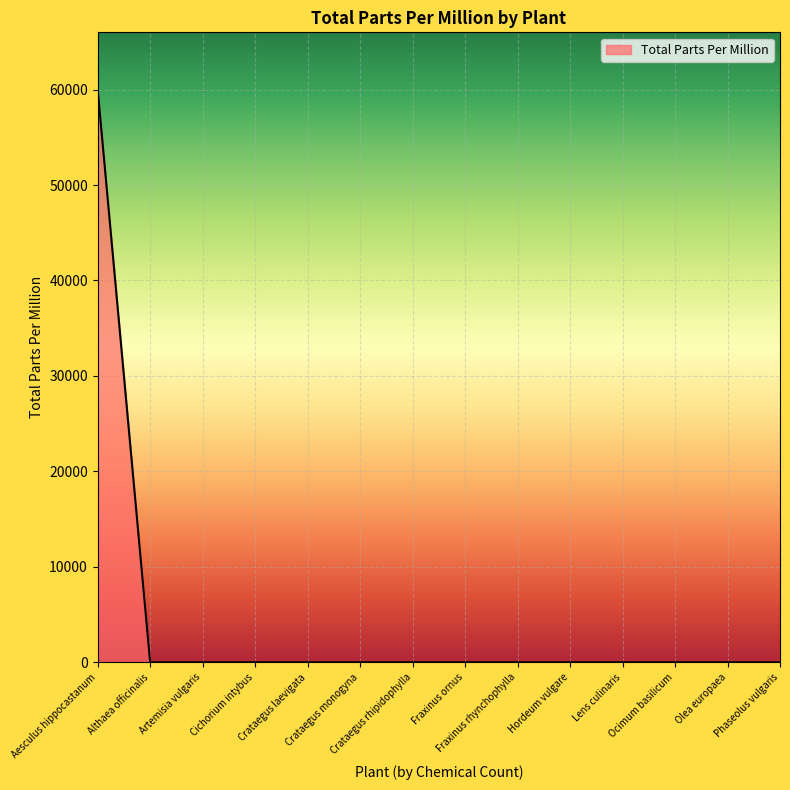

What is the greatest value displayed?

60000